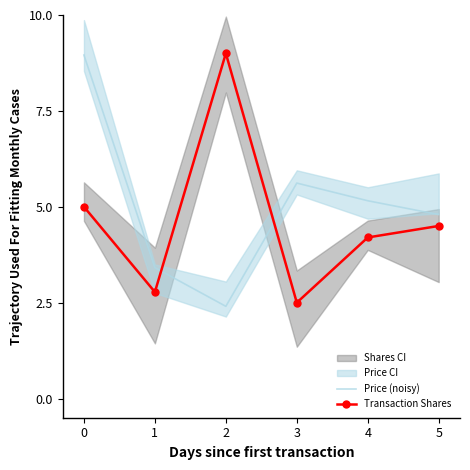

What is the difference between the highest and lowest values at 2?

6.6